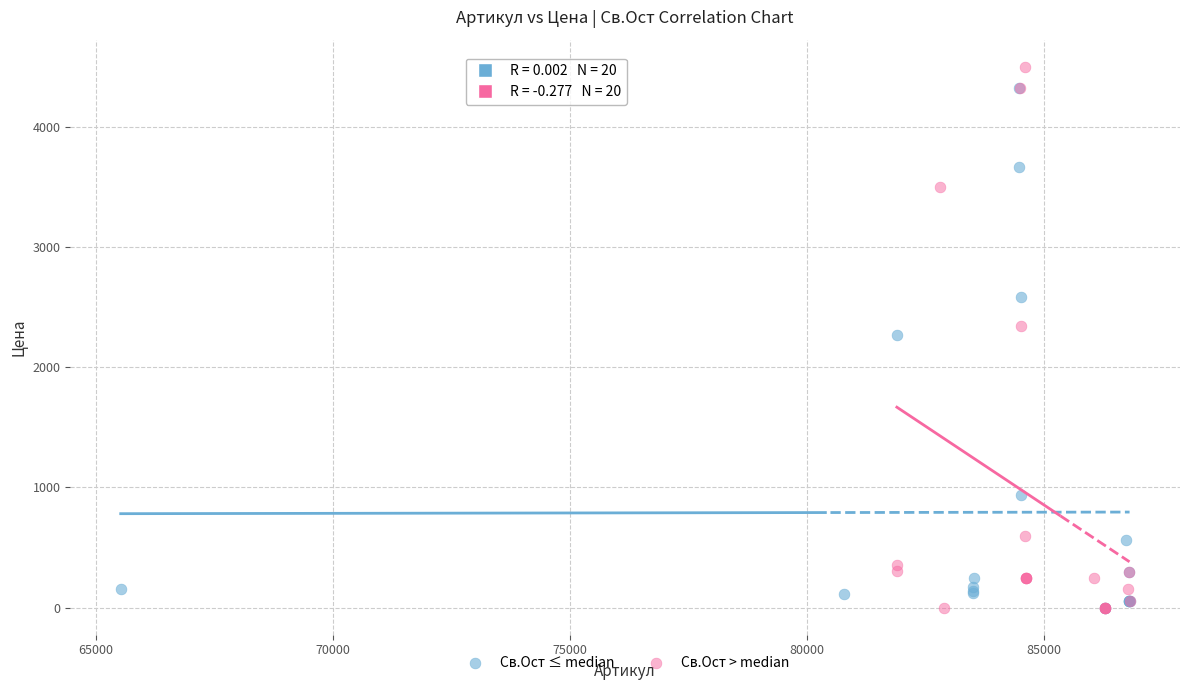

Which series has the largest Y range (max minus min)?

Св.Ост > median